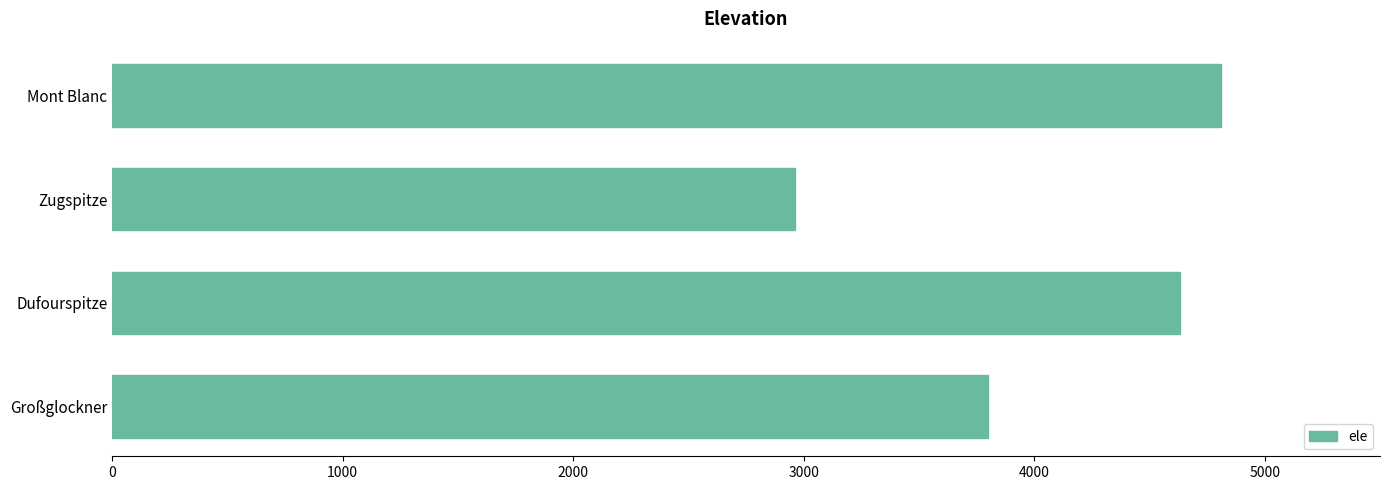

Approximately how many times larger is the value at Dufourspitze compared to Mont Blanc?

1.0